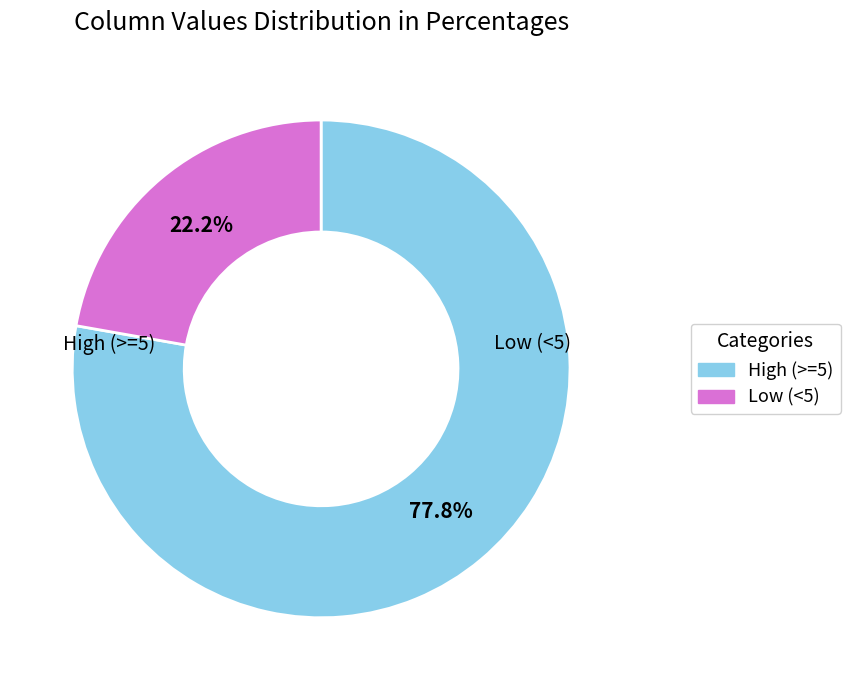

Count the number of slices in the pie.

2